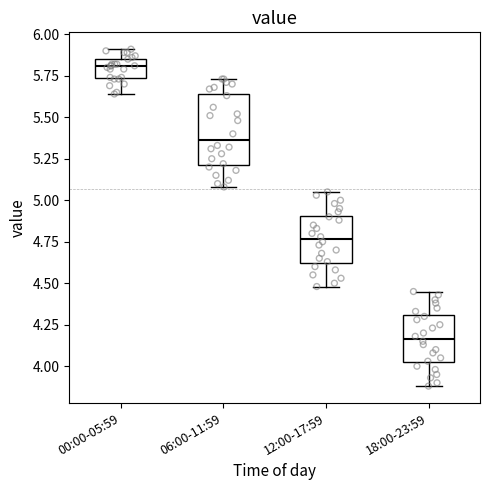

Reading left to right, read every box against the y-axis: the position of its median line, the range the box covers, and the ends of its whiskers. The values are not printed on the chart, so give them approximately, as read against the axis.

00:00-05:59: median 5.80, box 5.75 to 5.85, whiskers 5.65 to 5.90
06:00-11:59: median 5.35, box 5.20 to 5.65, whiskers 5.10 to 5.75
12:00-17:59: median 4.75, box 4.60 to 4.90, whiskers 4.50 to 5.05
18:00-23:59: median 4.15, box 4.00 to 4.30, whiskers 3.90 to 4.45